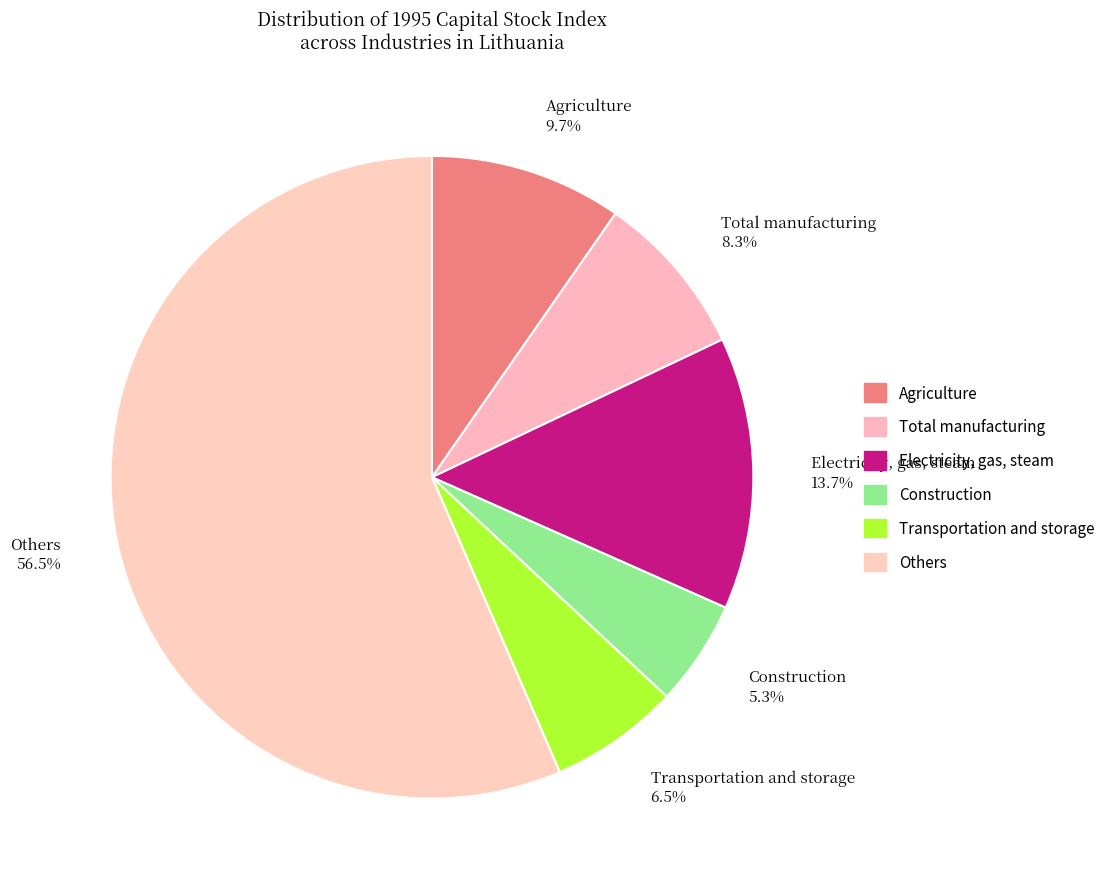

Is the sum of Total manufacturing 8.3% and Construction 5.3% greater than half?

No